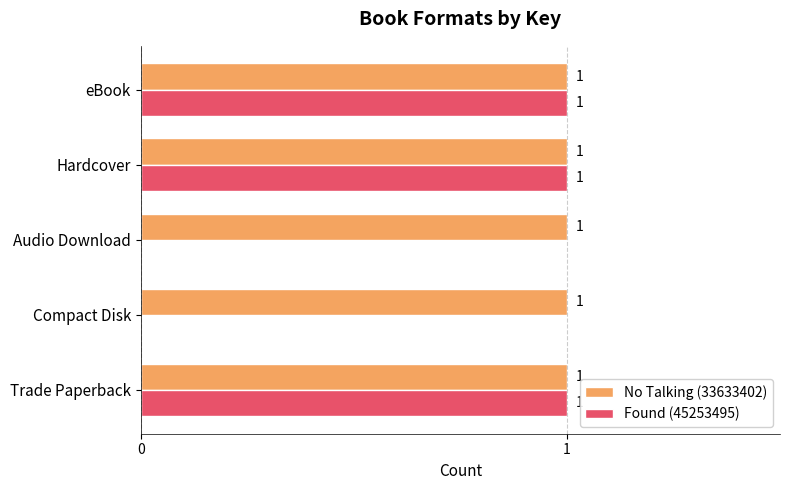

What are all the series names shown in the legend?

No Talking (33633402), Found (45253495)